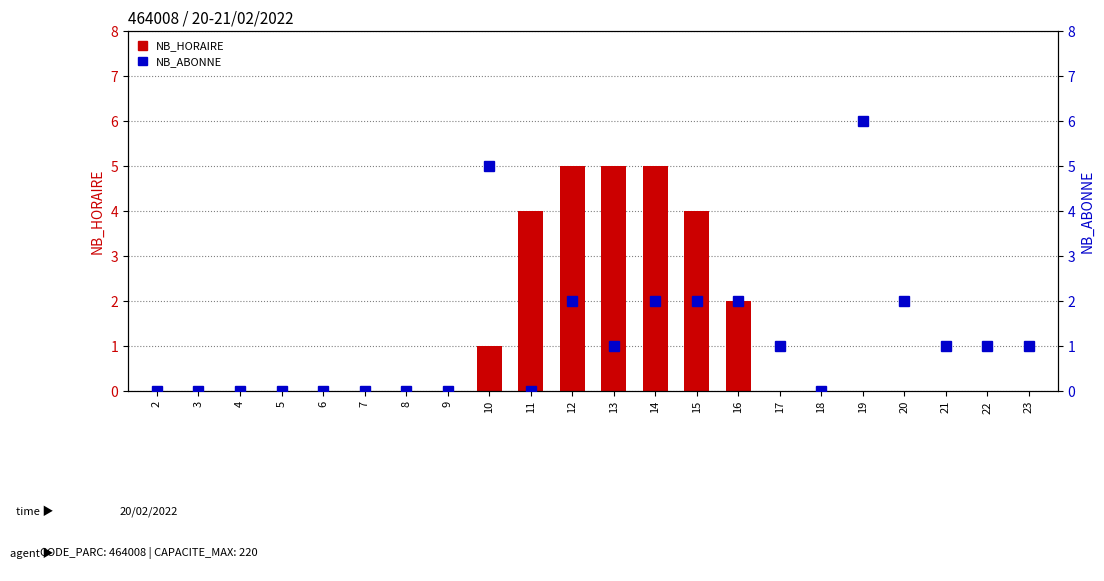

Which series has the largest total across all categories?

NB_HORAIRE